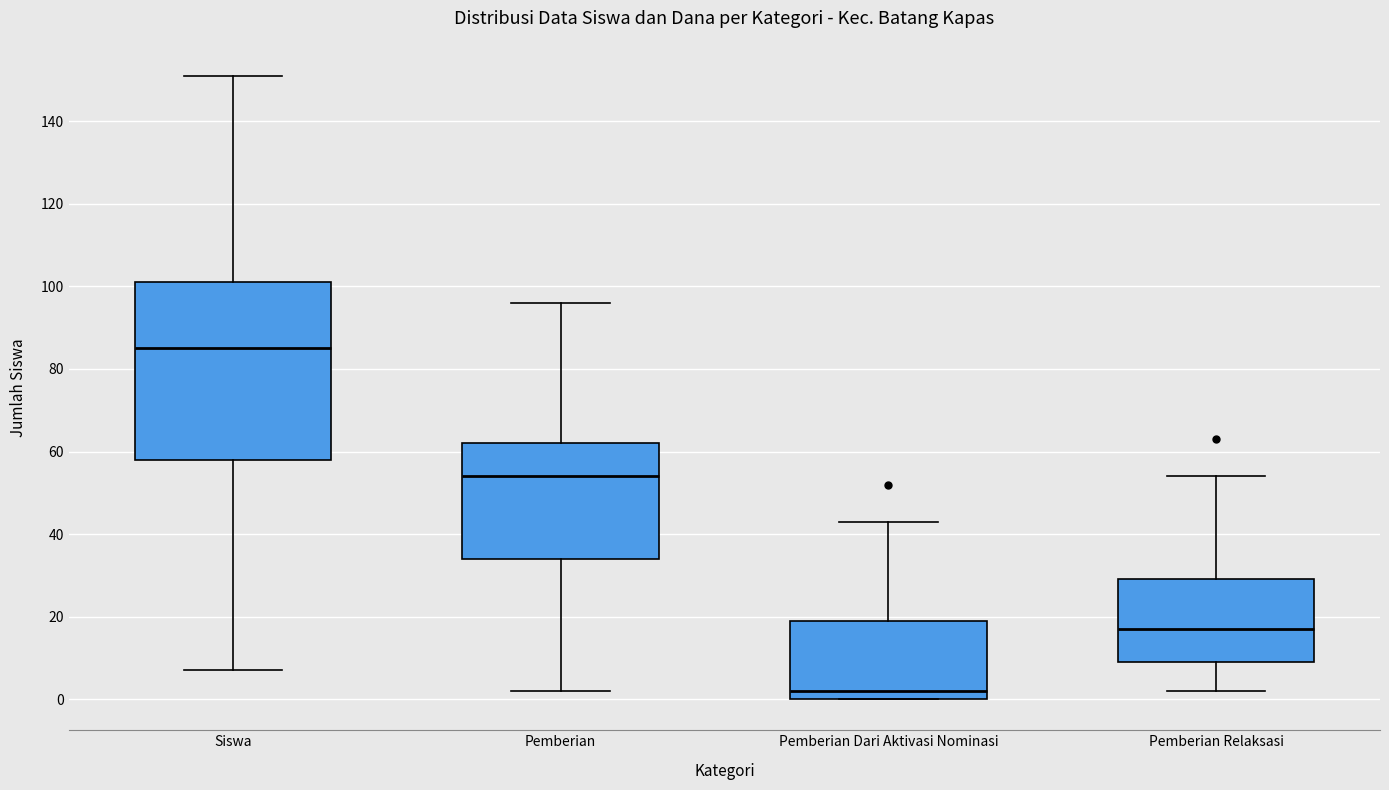

Comparing the boxes themselves (not the whiskers), which one is the tallest?

Siswa